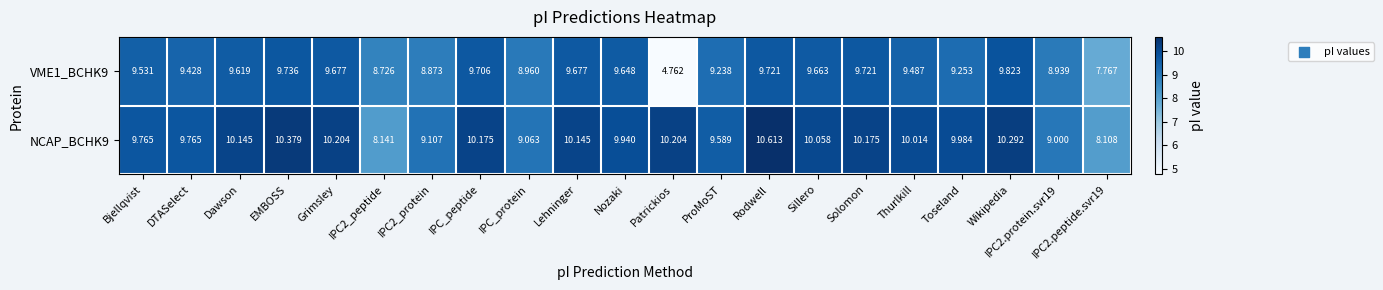

Which label corresponds to the largest value in the chart?

Rodwell